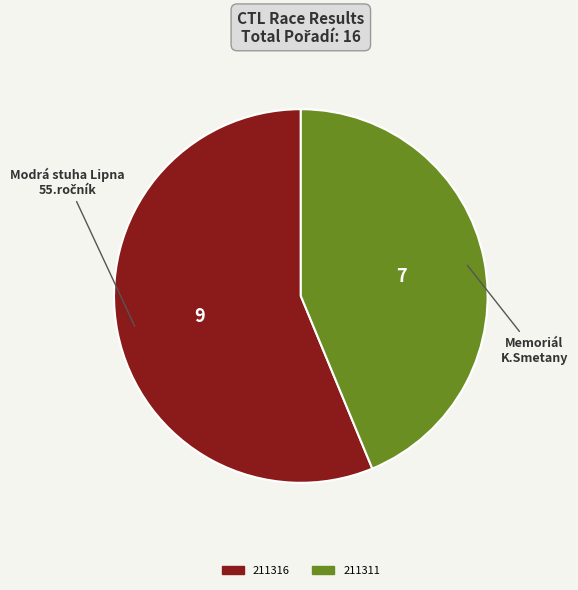

Do 211316 and 211311 together represent more than half of the pie?

Yes